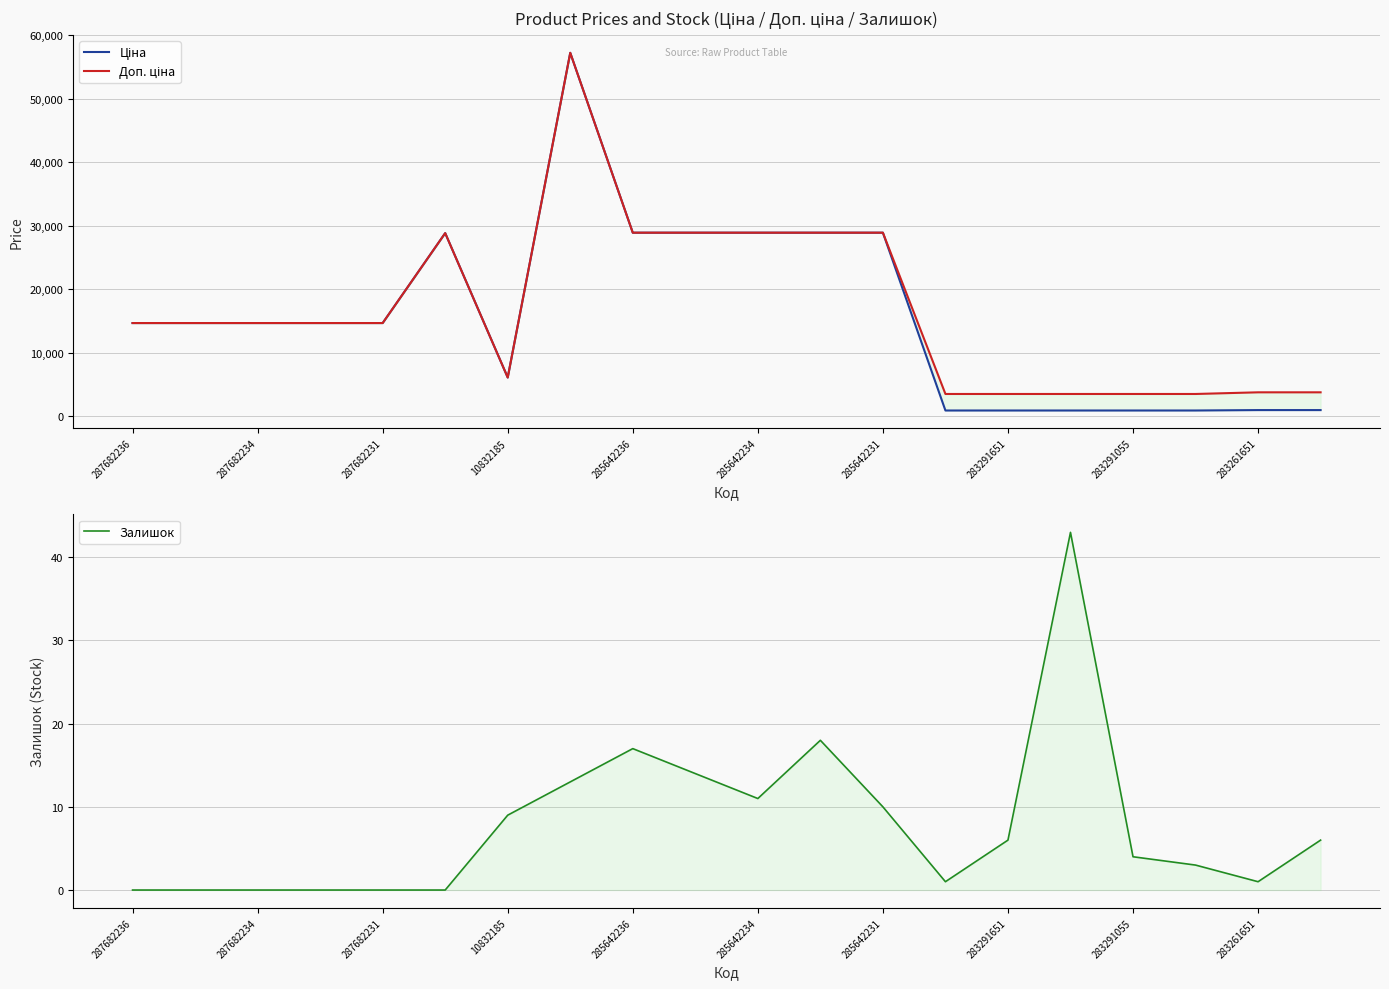

The Ціна series shows 1374.9 at 15. True or false?

False